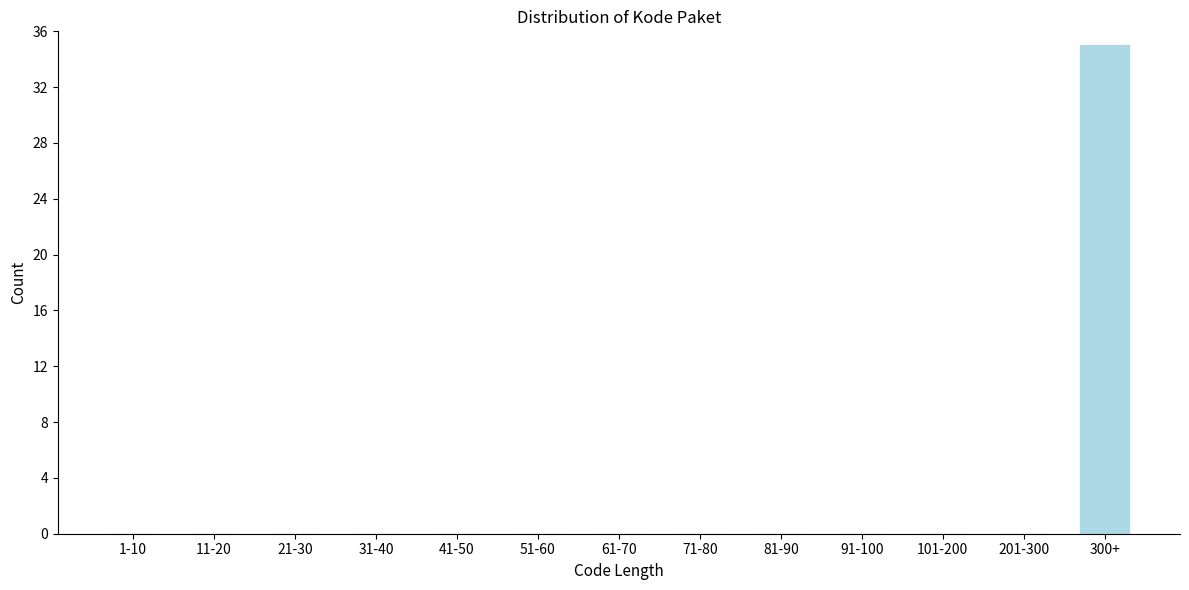

Reading right to left, list all the values displayed in this chart.

300+=35	201-300=0	101-200=0	91-100=0	81-90=0	71-80=0	61-70=0	51-60=0	41-50=0	31-40=0	21-30=0	11-20=0	1-10=0